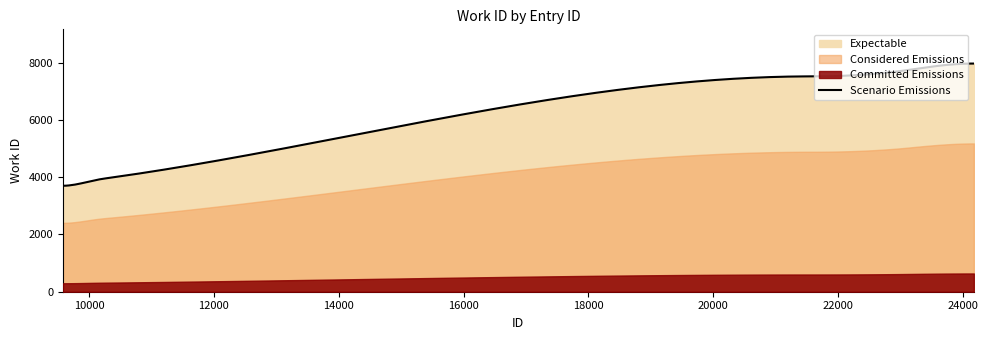

What is the value of the 10th point from the left?

7967